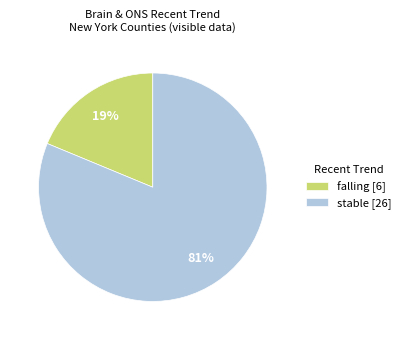

What percentage is the stable slice, to the nearest percent?

81%